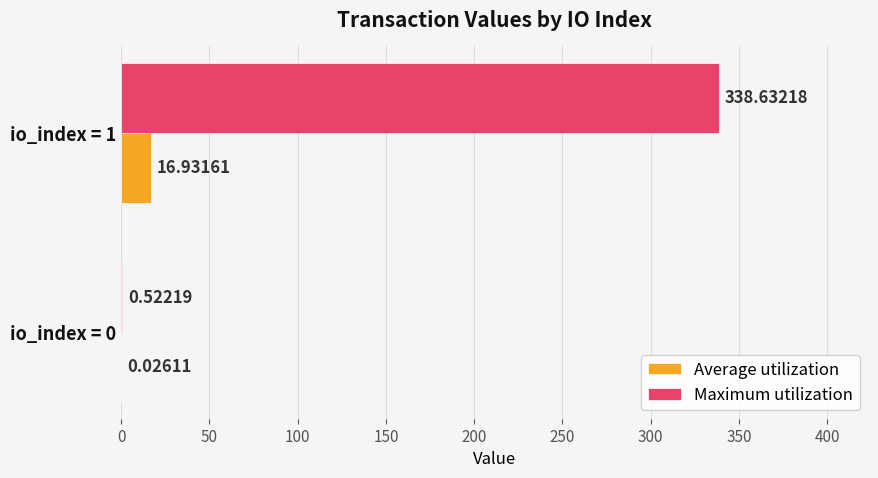

What is the highest value of the Average utilization series?

16.9